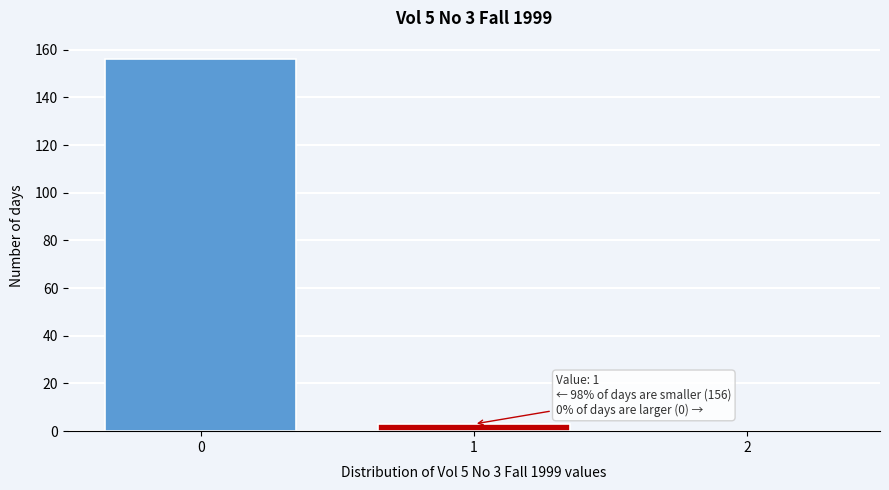

Reading left to right, what are all the values shown in this chart?

0=156	1=3	2=0